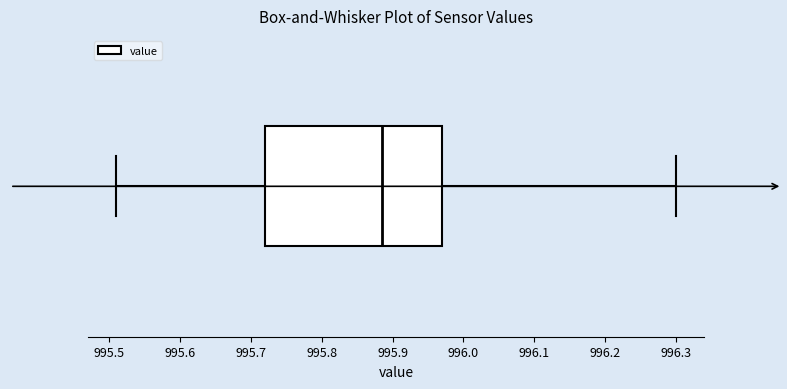

Transcribe this box plot: give where the median line is, the range the box spans, and where the two whiskers end, as read against the x-axis. The values are not printed on the chart, so give them approximately, as read against the axis.

median 995.89, box 995.72 to 995.97, whiskers 995.51 to 996.30